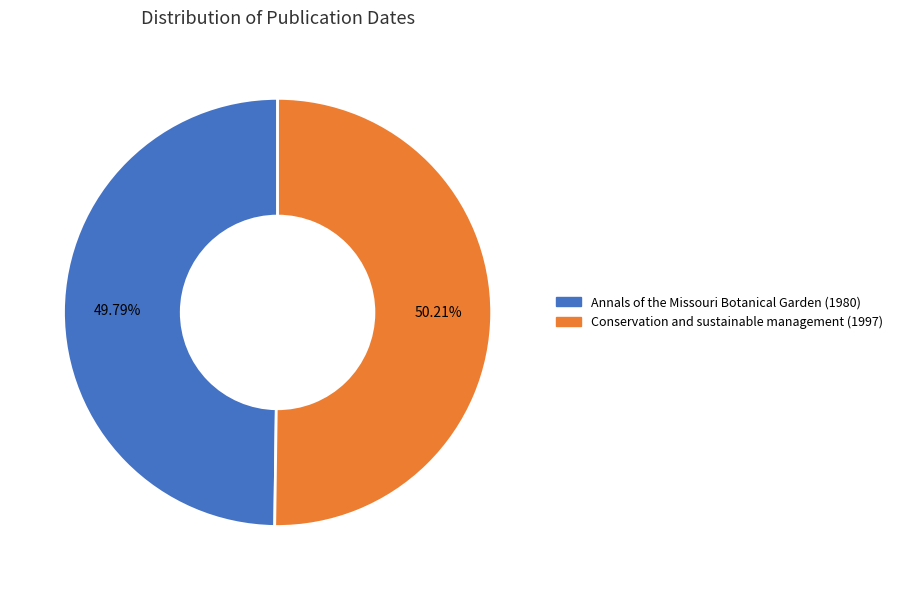

Is the sum of Conservation and sustainable management (1997) and Annals of the Missouri Botanical Garden (1980) greater than half?

Yes